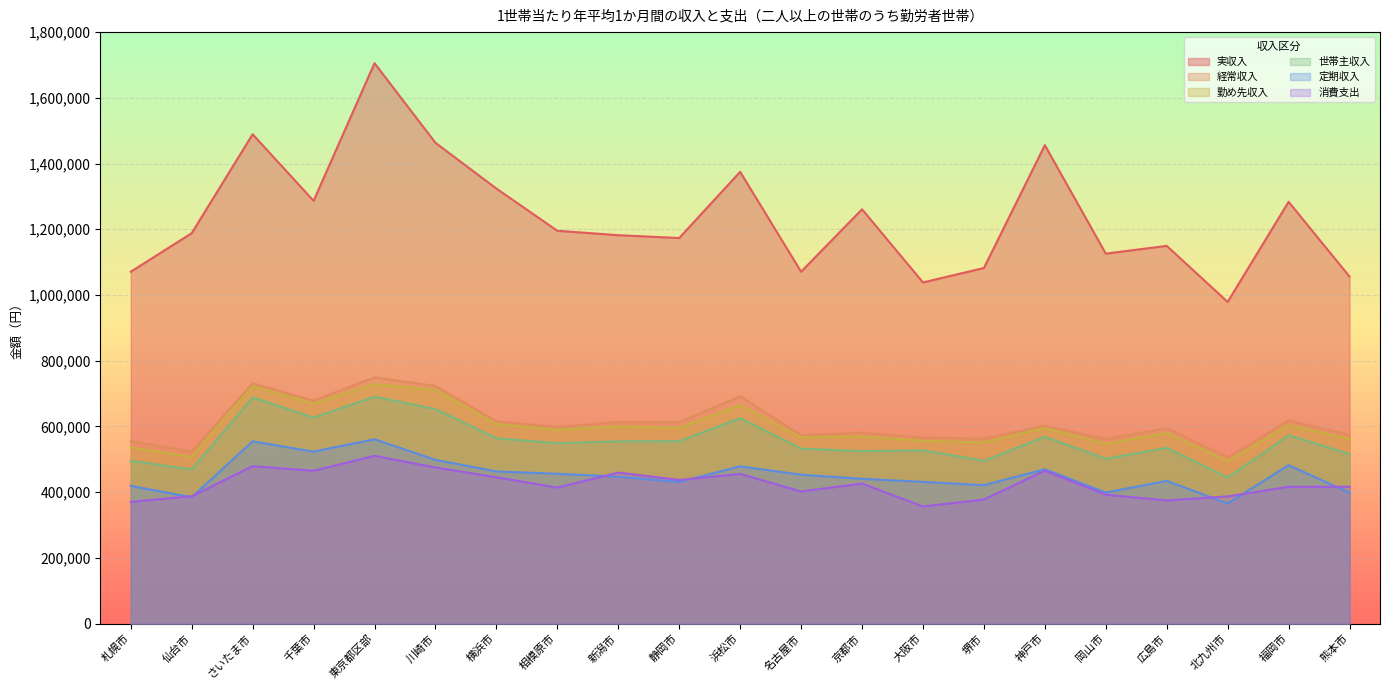

Reading left to right, extract all data points from this chart.

実収入: 札幌市=1070856	仙台市=1188131	さいたま市=1489159	千葉市=1286611	東京都区部=1705436	川崎市=1463185	横浜市=1323916	相模原市=1195489	新潟市=1182062	静岡市=1173472	浜松市=1374907	名古屋市=1070912	京都市=1260941	大阪市=1038326	堺市=1082218	神戸市=1456026	岡山市=1125914	広島市=1149603	北九州市=978982	福岡市=1283643	熊本市=1055986
経常収入: 札幌市=555600	仙台市=523549	さいたま市=731505	千葉市=678548	東京都区部=749114	川崎市=723311	横浜市=615511	相模原市=598225	新潟市=613886	静岡市=612985	浜松市=691494	名古屋市=573548	京都市=580907	大阪市=566338	堺市=563004	神戸市=602113	岡山市=561588	広島市=594913	北九州市=506144	福岡市=617987	熊本市=574053
勤め先収入: 札幌市=536321	仙台市=507651	さいたま市=722282	千葉市=670070	東京都区部=729085	川崎市=711271	横浜市=607154	相模原市=590306	新潟市=600261	静岡市=595748	浜松市=665565	名古屋市=566527	京都市=569714	大阪市=556201	堺市=551882	神戸市=595123	岡山市=547528	広島市=580728	北九州市=494271	福岡市=603932	熊本市=561817
世帯主収入: 札幌市=495639	仙台市=469217	さいたま市=688571	千葉市=627038	東京都区部=690508	川崎市=652873	横浜市=564183	相模原市=549332	新潟市=554760	静岡市=555024	浜松市=625250	名古屋市=532447	京都市=525128	大阪市=527311	堺市=495864	神戸市=568722	岡山市=501908	広島市=534827	北九州市=444354	福岡市=573191	熊本市=516118
定期収入: 札幌市=419383	仙台市=384647	さいたま市=554747	千葉市=523534	東京都区部=561169	川崎市=498439	横浜市=463067	相模原市=456070	新潟市=447095	静岡市=431113	浜松市=478798	名古屋市=453156	京都市=440782	大阪市=431442	堺市=421453	神戸市=469807	岡山市=398963	広島市=434531	北九州市=365634	福岡市=482271	熊本市=398357
消費支出: 札幌市=370656	仙台市=387651	さいたま市=479288	千葉市=465212	東京都区部=510691	川崎市=475265	横浜市=445348	相模原市=414111	新潟市=459644	静岡市=437351	浜松市=455533	名古屋市=402256	京都市=426309	大阪市=356619	堺市=377651	神戸市=465500	岡山市=392338	広島市=375163	北九州市=387126	福岡市=416470	熊本市=416508